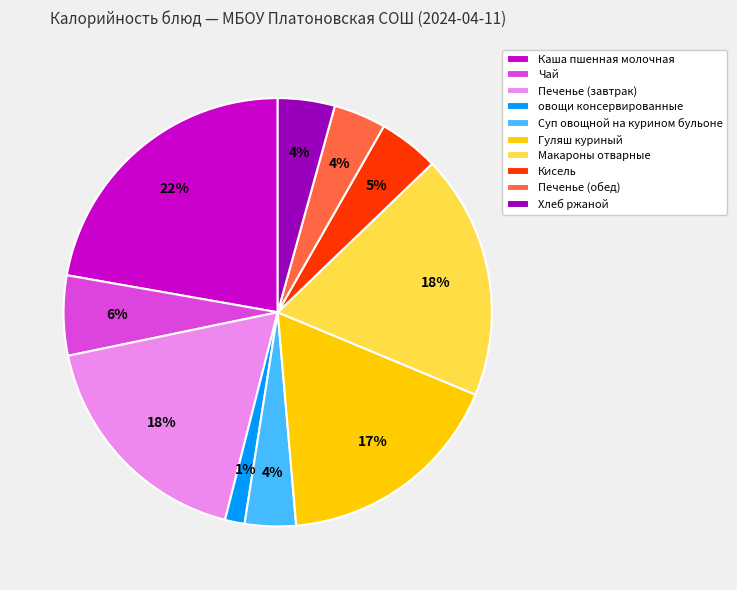

To the nearest percent, what percentage of the pie is Чай?

6%